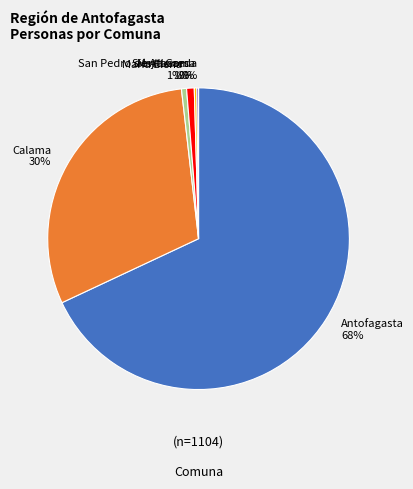

Is there any slice that represents more than half of the pie?

Yes